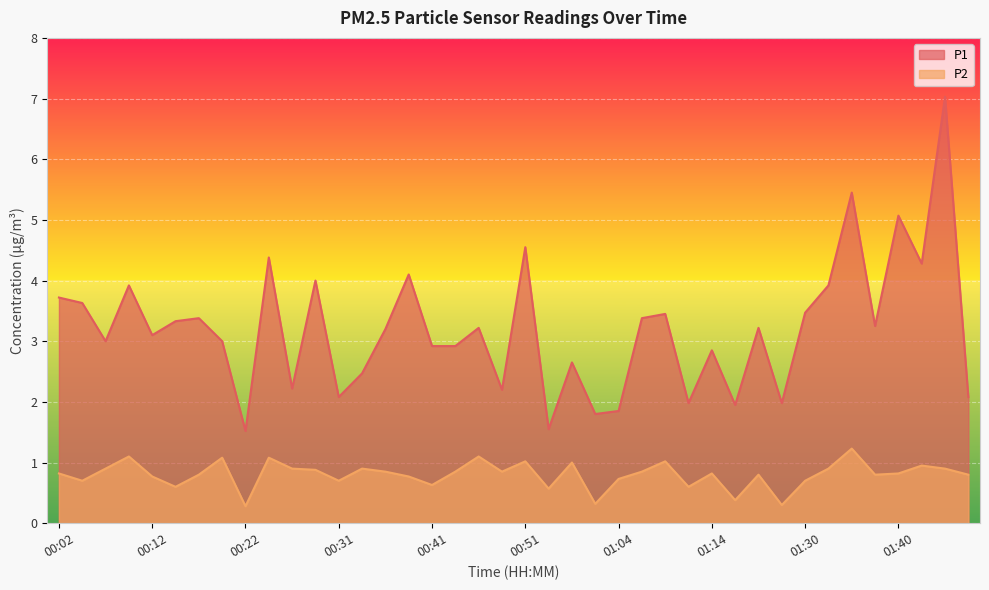

List the series in order of their overall mean, highest first.

P1, P2